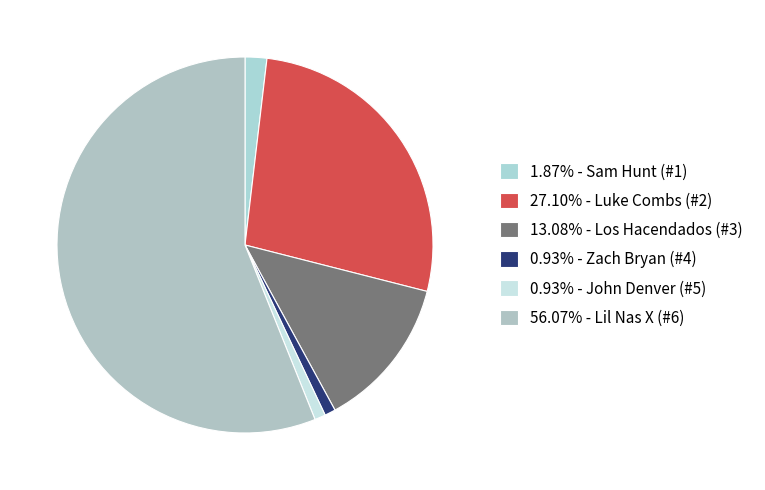

Count the number of slices in the pie.

6